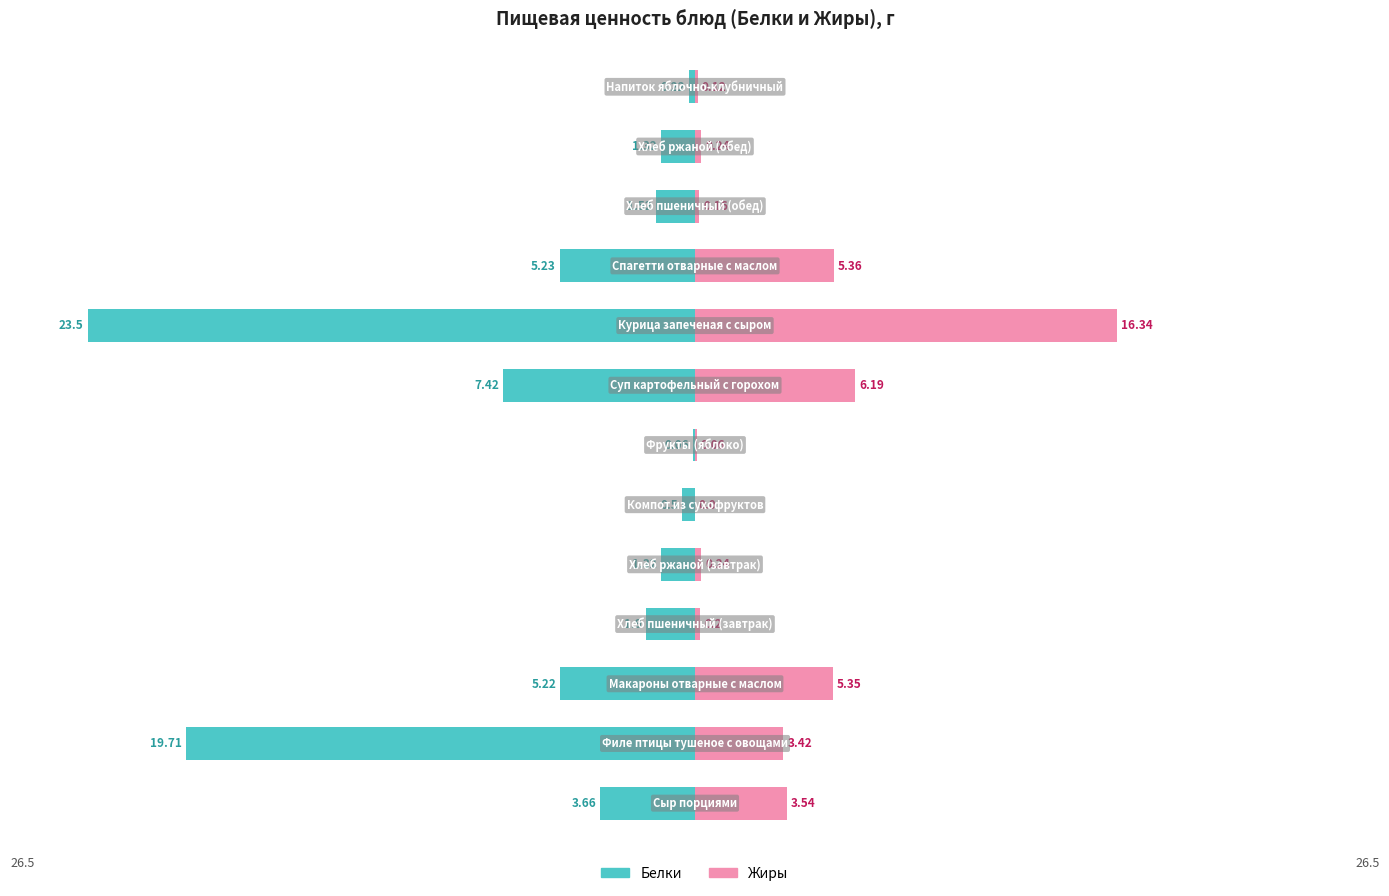

At how many categories does at least one series exceed -21?

13